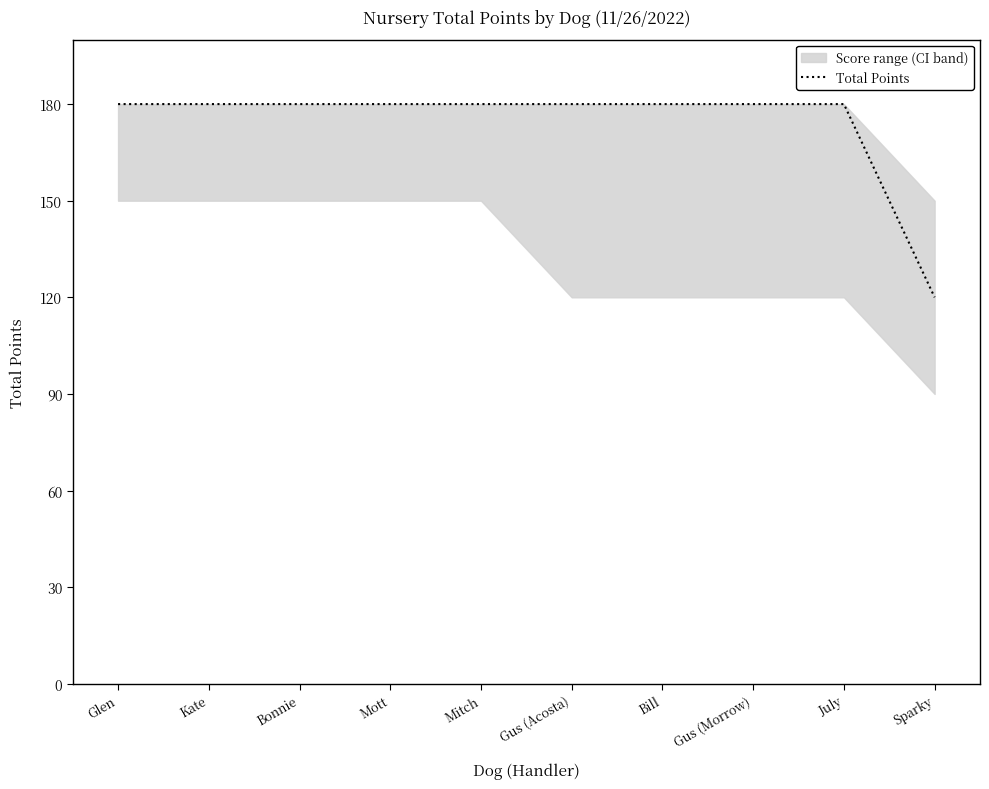

Rank the categories by value from lowest to highest.

Sparky, Glen, Kate, Bonnie, Mott, Mitch, Gus (Acosta), Bill, Gus (Morrow), July